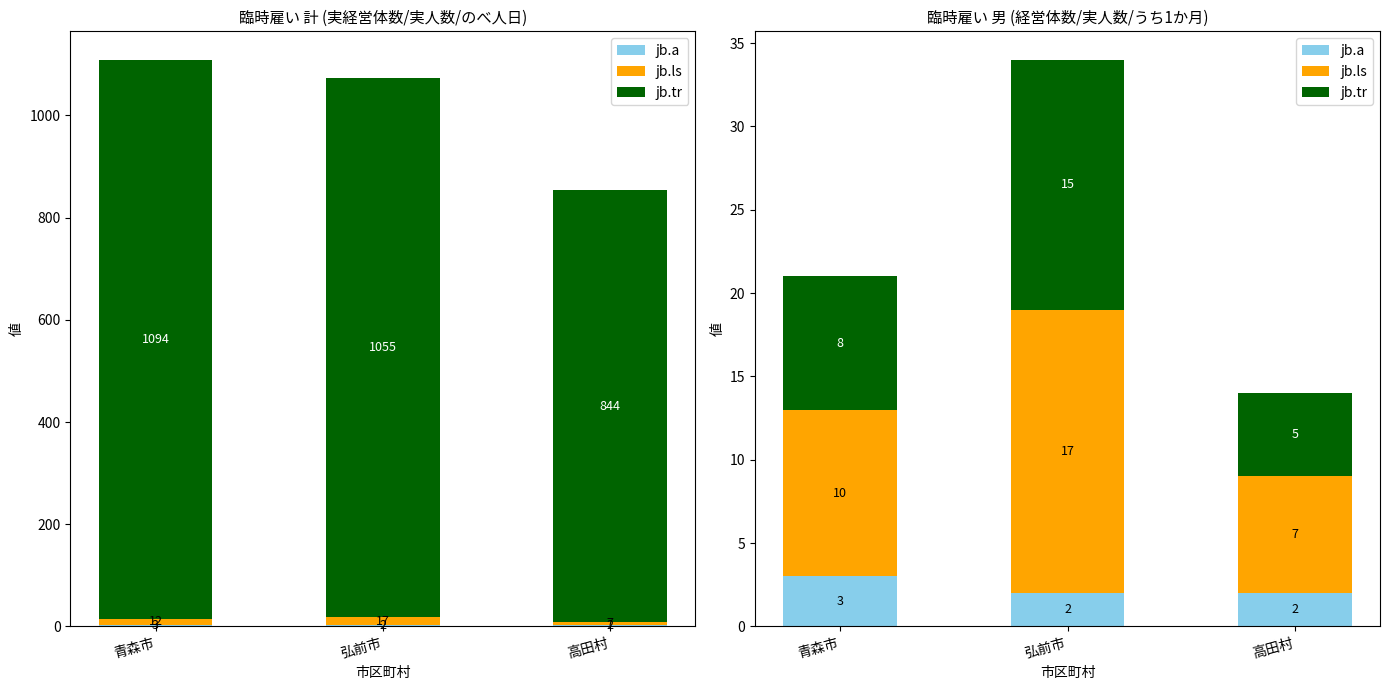

How many distinct data groups are displayed?

3